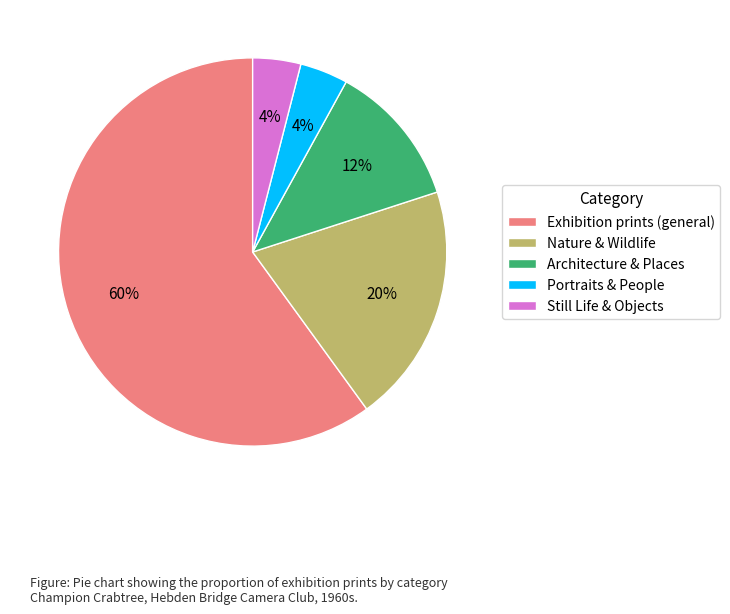

Combined, do Nature & Wildlife and Portraits & People account for over 50%?

No